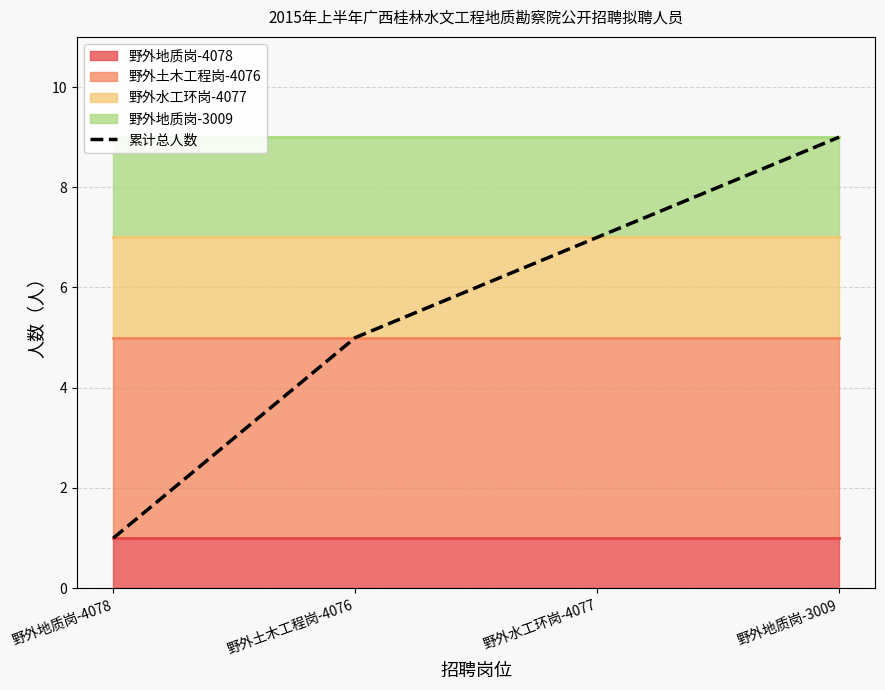

Rank the categories by value from lowest to highest.

野外地质岗-4078, 野外土木工程岗-4076, 野外水工环岗-4077, 野外地质岗-3009